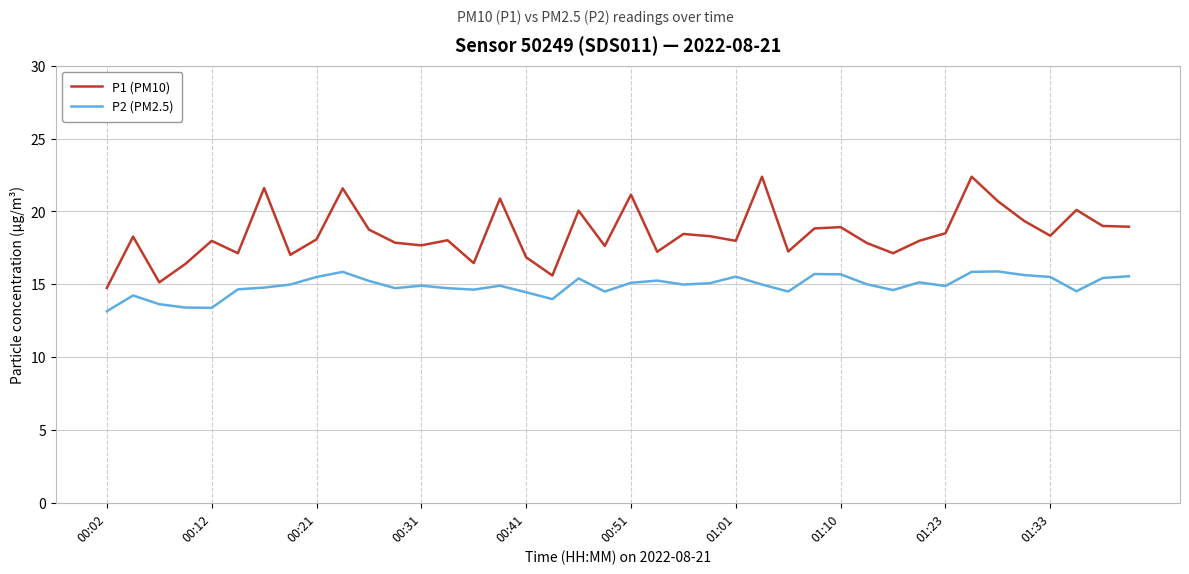

What are all the series names shown in the legend?

P1 (PM10), P2 (PM2.5)